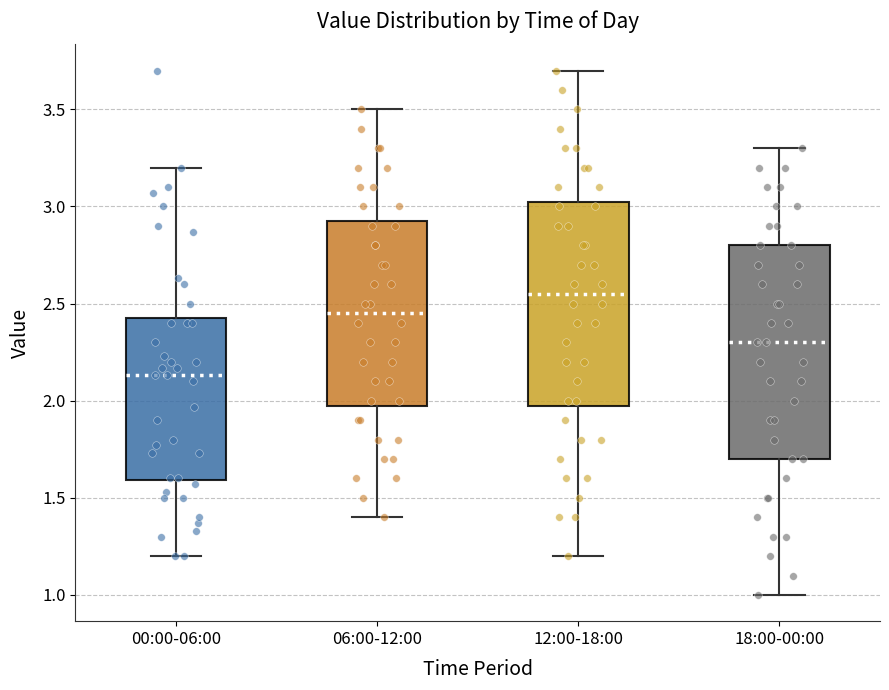

Where does the median line of the box for 00:00-06:00 sit on the y-axis? The values are not printed on the chart, so give them approximately, as read against the axis.

2.15